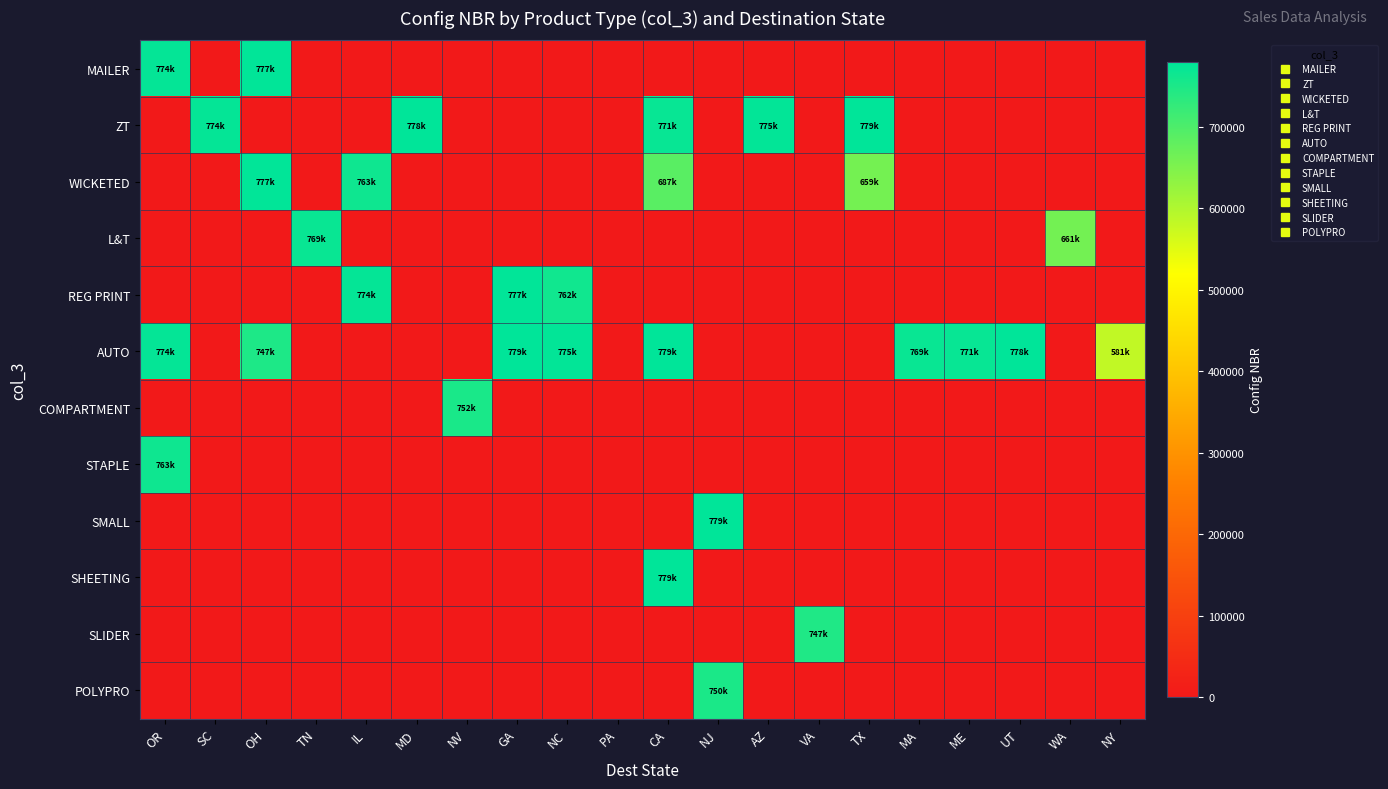

Rank the series by their maximum value, from highest to lowest.

AUTO, ZT, SHEETING, SMALL, MAILER, WICKETED, REG PRINT, L&T, STAPLE, COMPARTMENT, POLYPRO, SLIDER